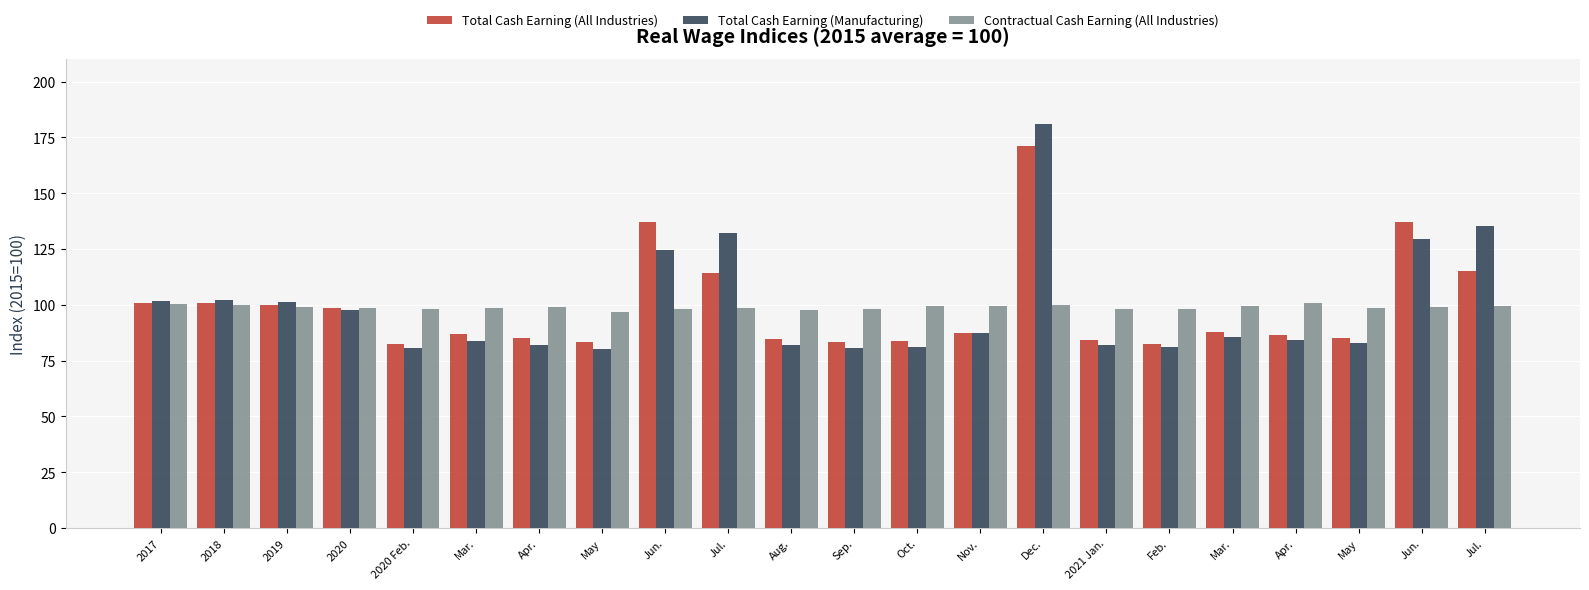

The value of Total Cash Earning (All Industries) at Sep. is 83.3. True or false?

True